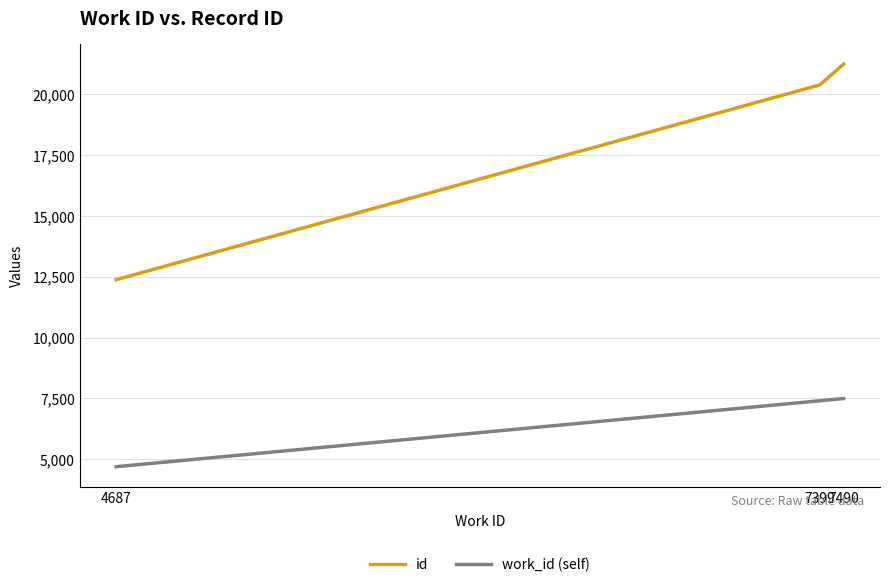

What are all the series names shown in the legend?

id, work_id (self)